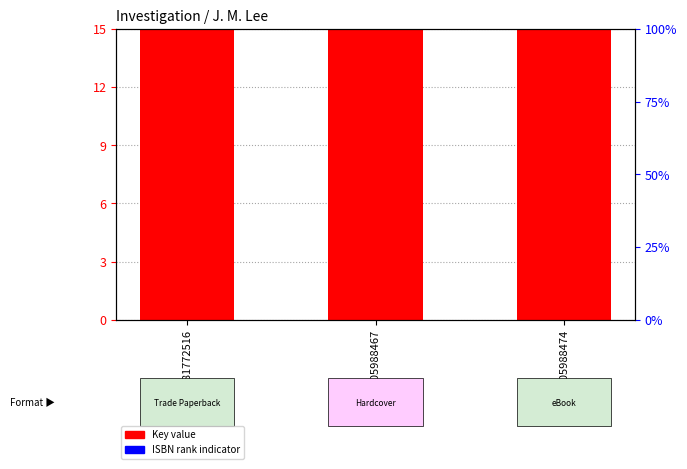

What is the sum of all Key (scaled) values?

51.6